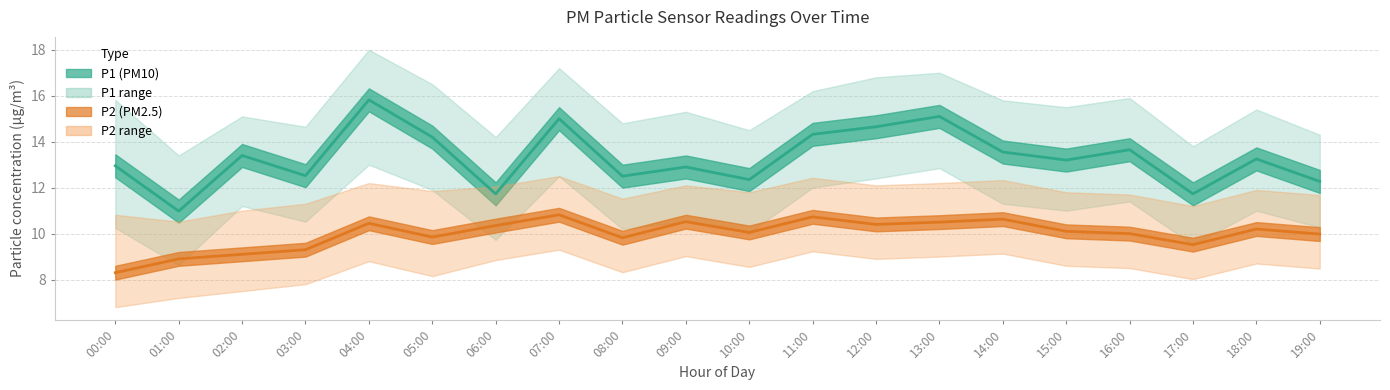

What is the total value across all series at 14:00?

24.2